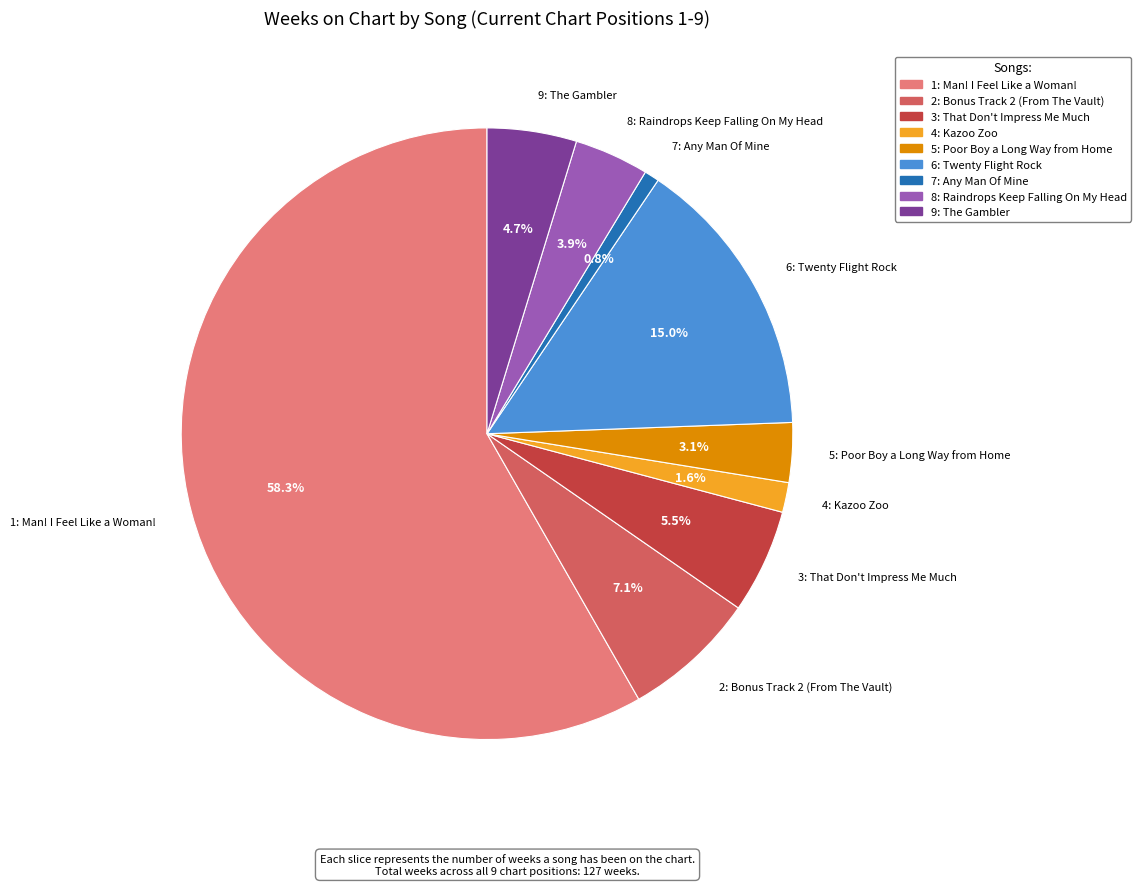

To the nearest percent, what portion does 1: Man! I Feel Like a Woman! represent?

58%